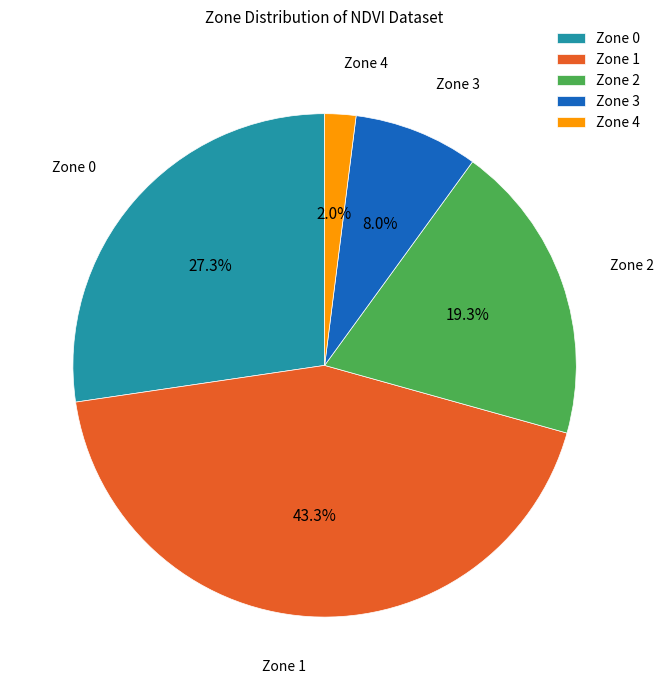

Between Zone 1 and Zone 4, which is larger?

Zone 1